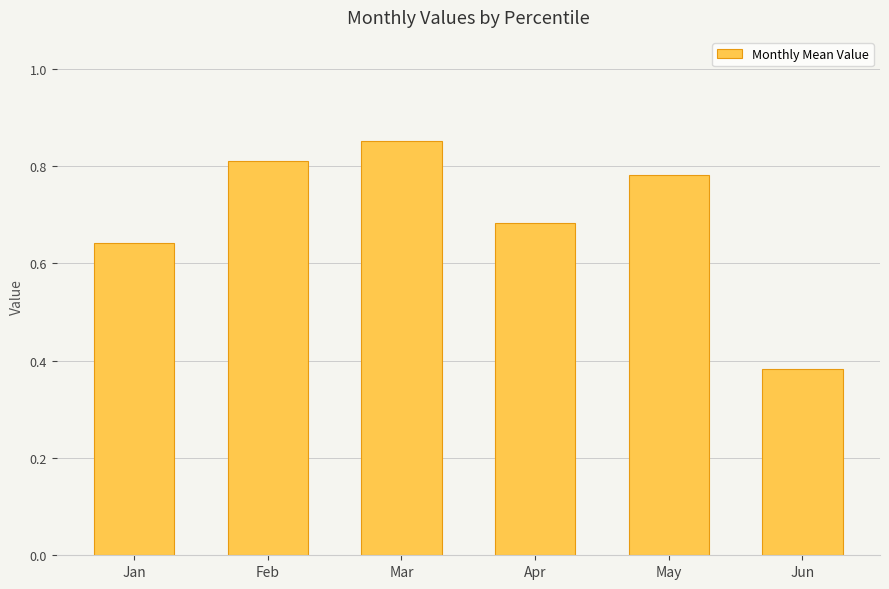

At which label is the value closest to 0?

Jun